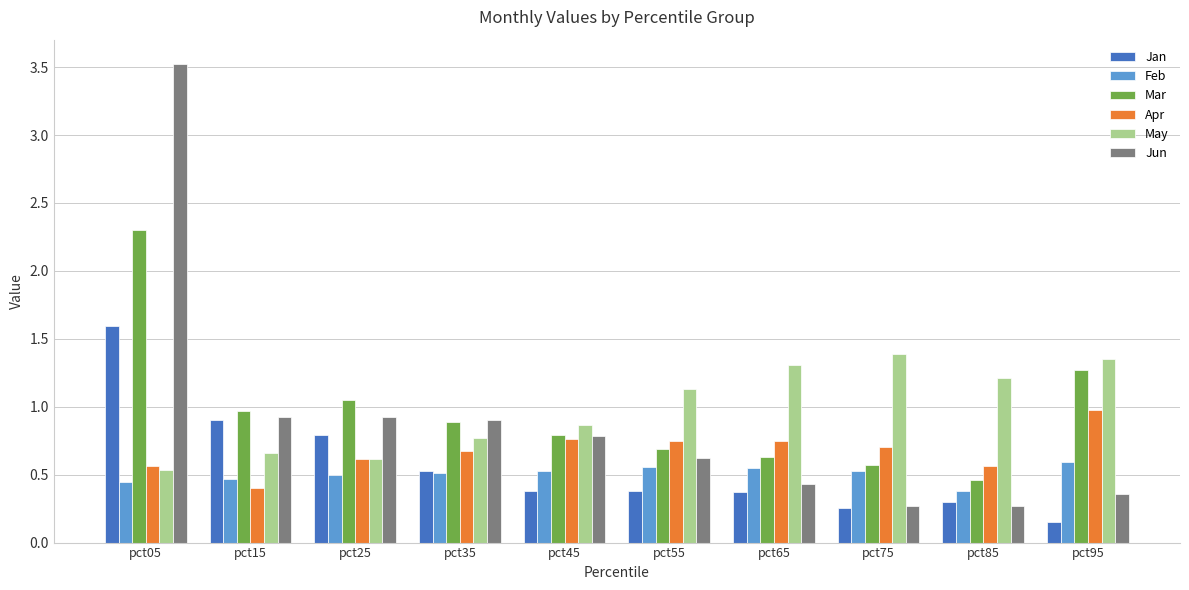

What is the average value of the Jun series?

0.9